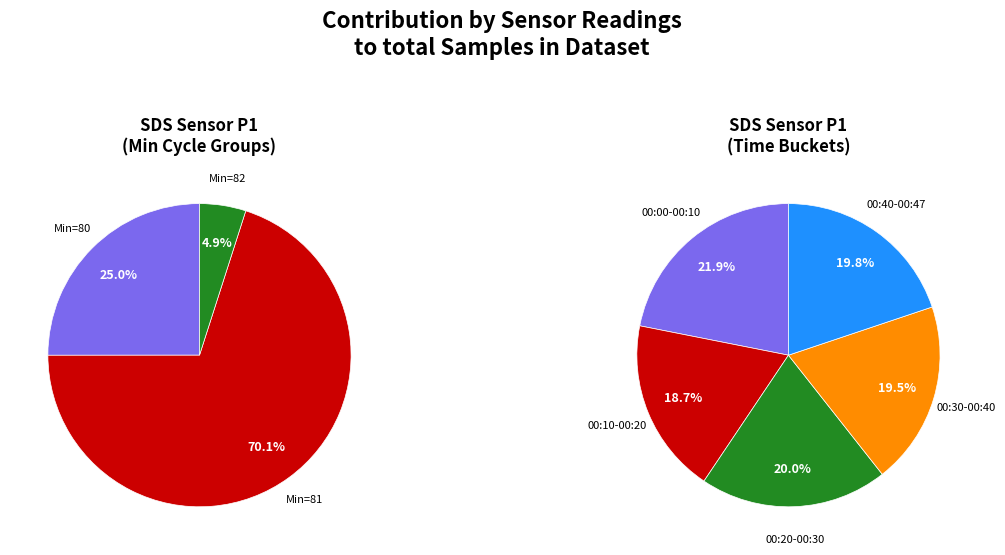

To the nearest percent, what is the difference between the 00:35 and 00:28 slice percentages?

2%